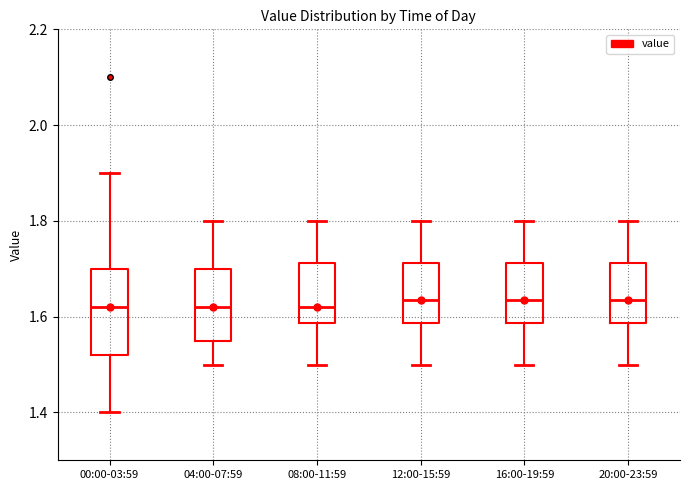

Where is the upper edge of the box for 16:00-19:59 on the y-axis? The values are not printed on the chart, so give them approximately, as read against the axis.

1.72